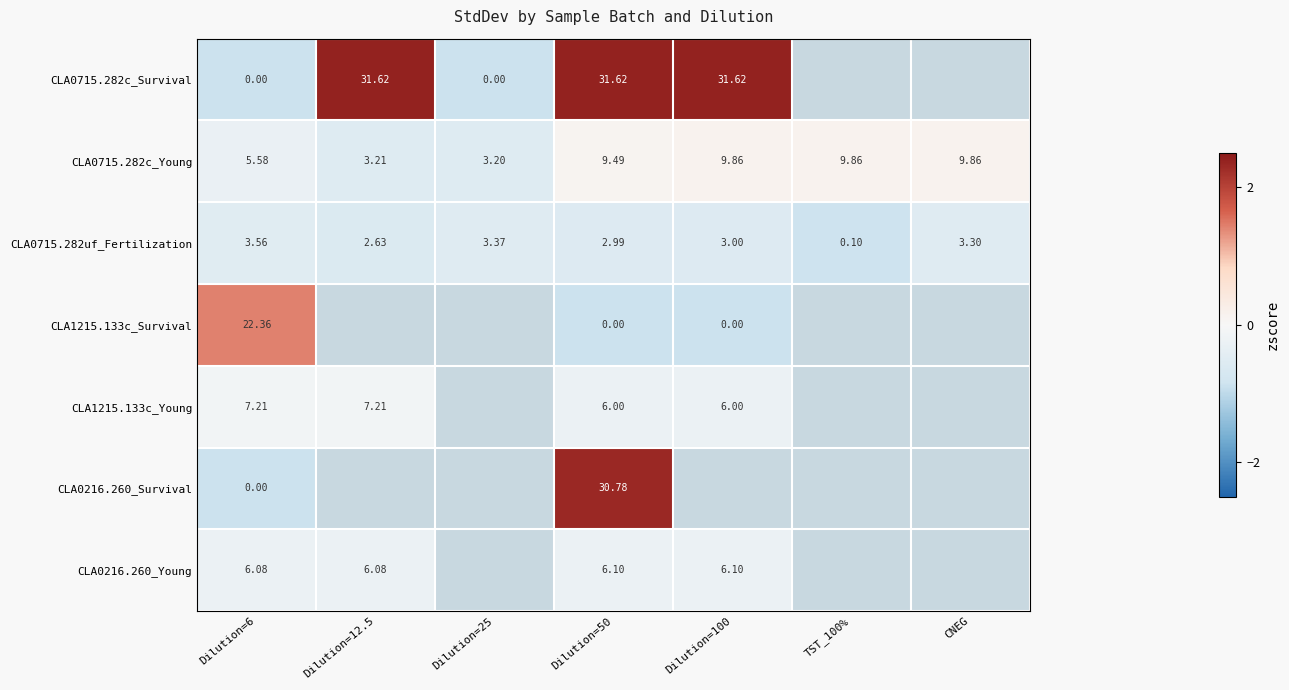

How many series are shown in this chart?

7